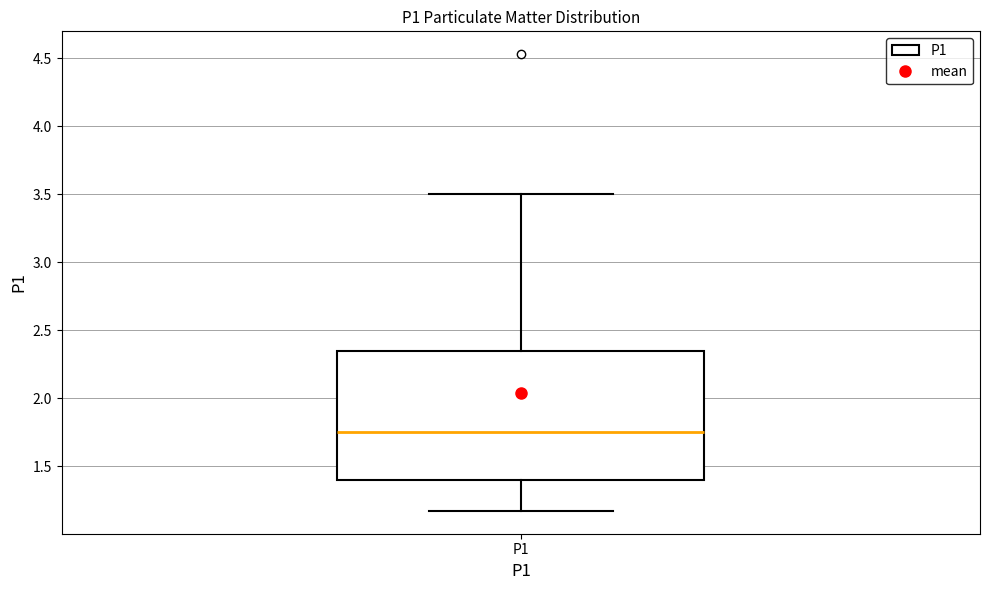

Transcribe this box plot: give where the median line is, the range the box spans, and where the two whiskers end, as read against the y-axis. The values are not printed on the chart, so give them approximately, as read against the axis.

median 1.75, box 1.40 to 2.35, whiskers 1.15 to 3.50